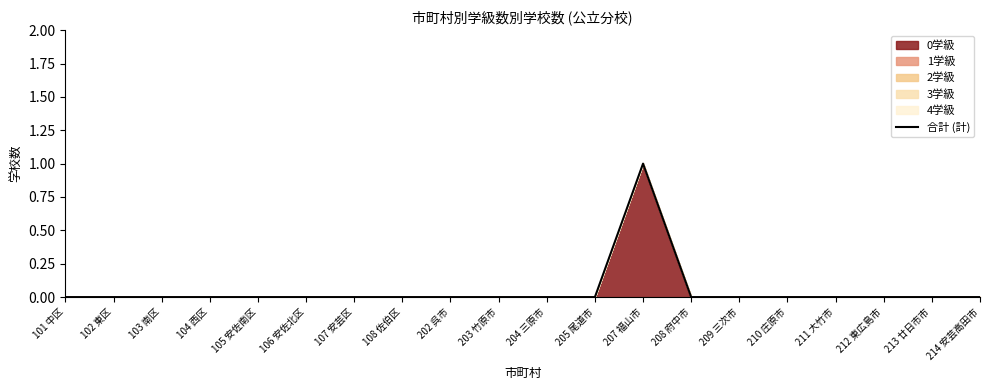

Count the values in the range 0 to 1.

20